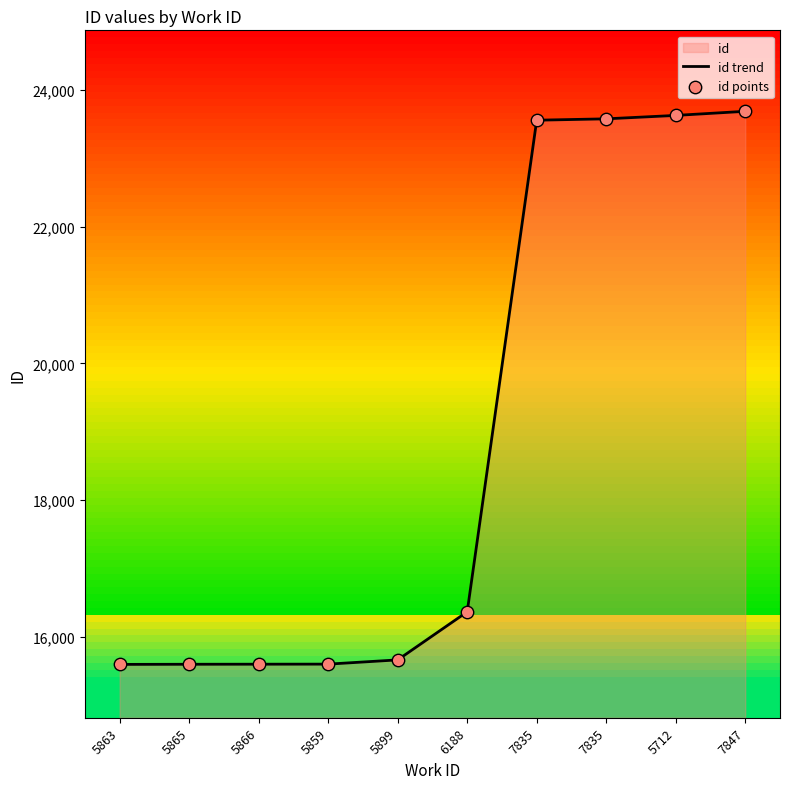

Which series contains the highest Y value?

id trend